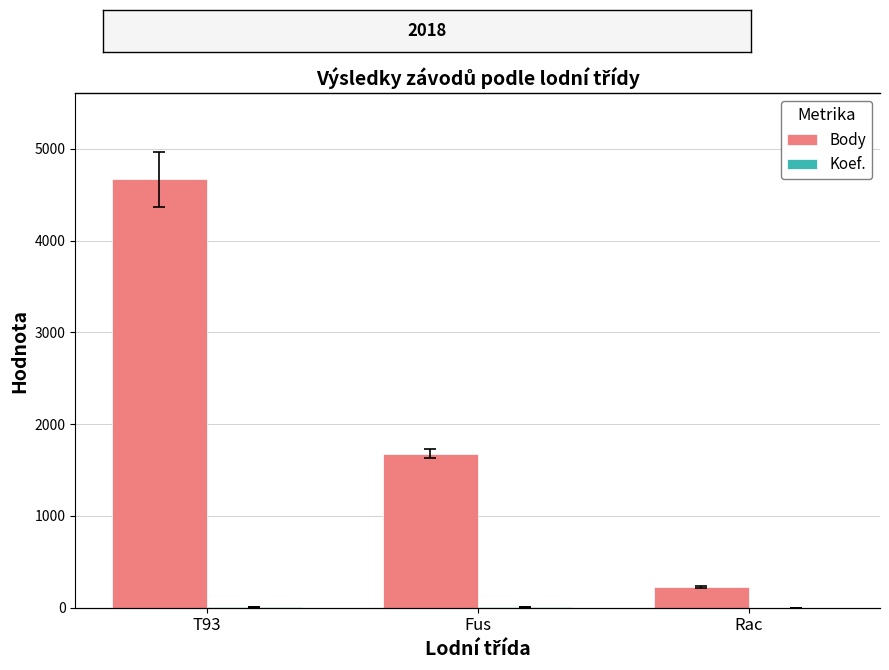

Between Fus and Rac, which is larger?

Fus